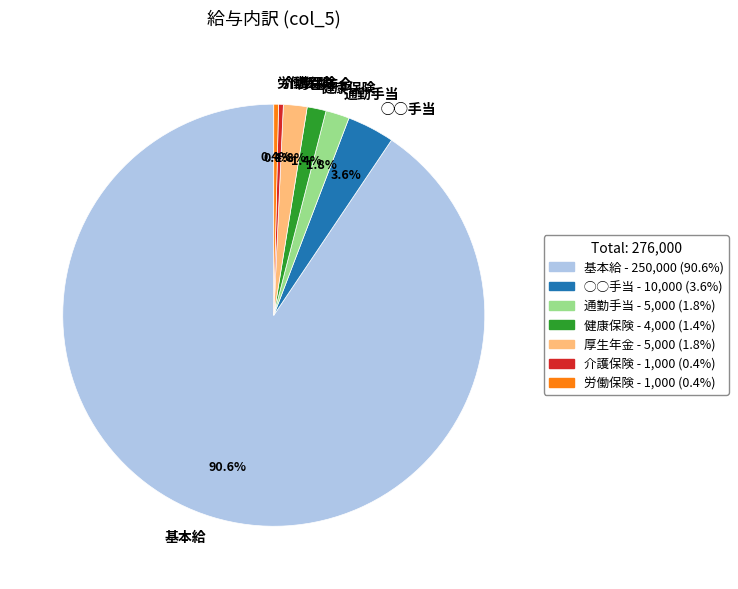

Which slice is the largest?

基本給